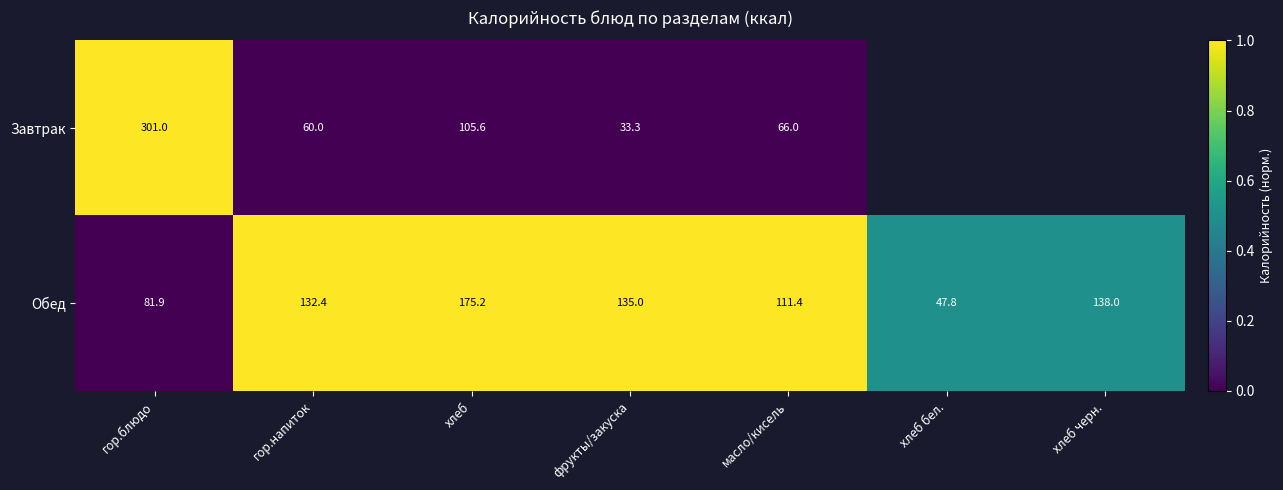

The value of Обед at гор.блюдо is 81.9. True or false?

True